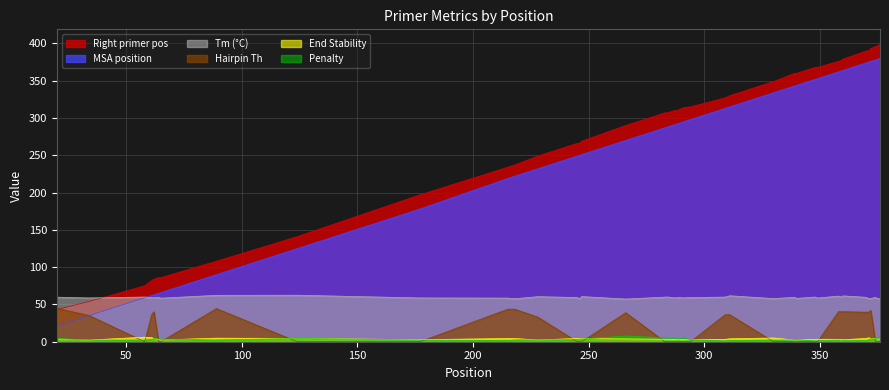

What is the average value of the PRIMER_RIGHT_0_TM series?

59.3